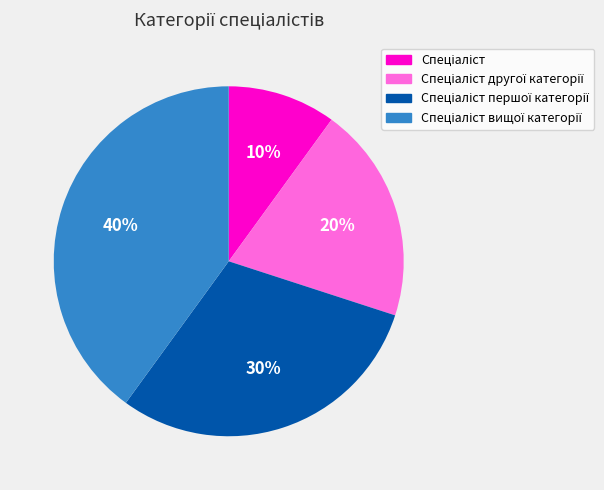

To the nearest percent, what is the average slice percentage?

25%